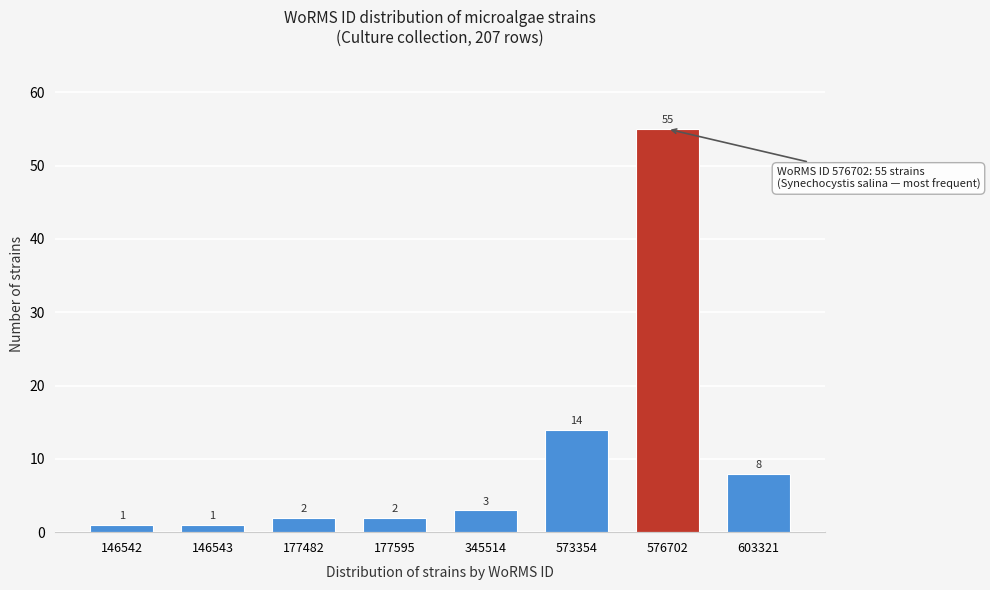

Reading left to right, extract all data points from this chart.

1	1	2	2	3	14	55	8